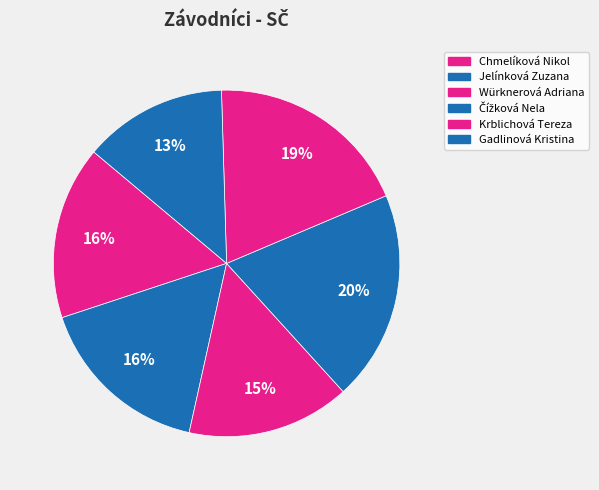

Which category has the smallest portion of the pie?

Gadlinová Kristina